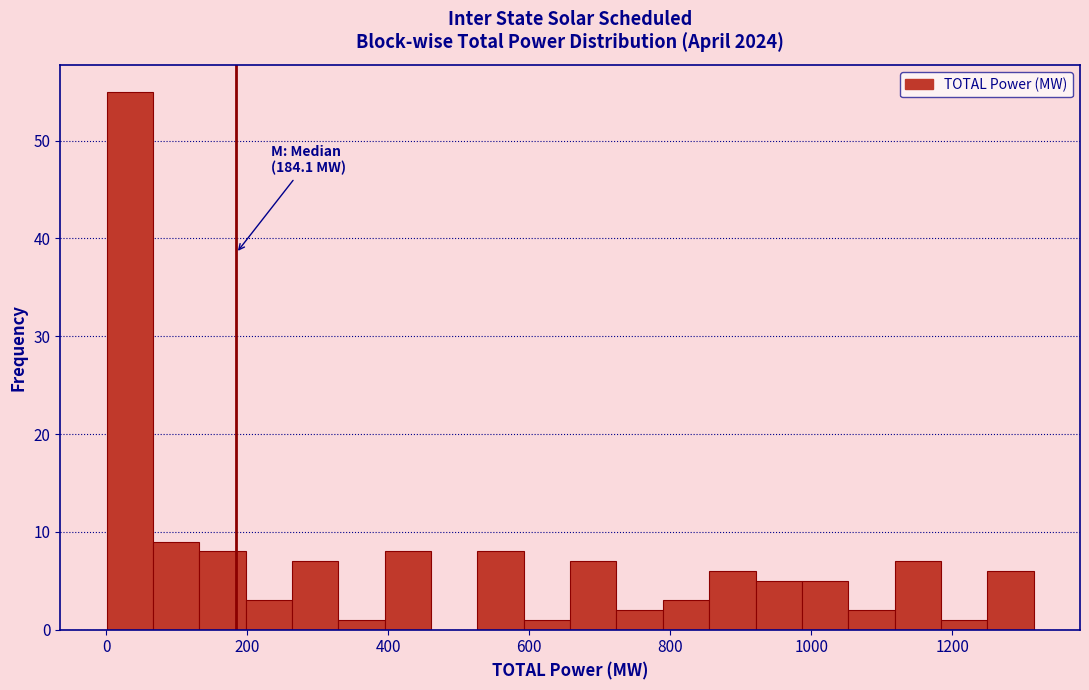

Read against the x-axis, roughly where is the centre of the tallest bar?

40